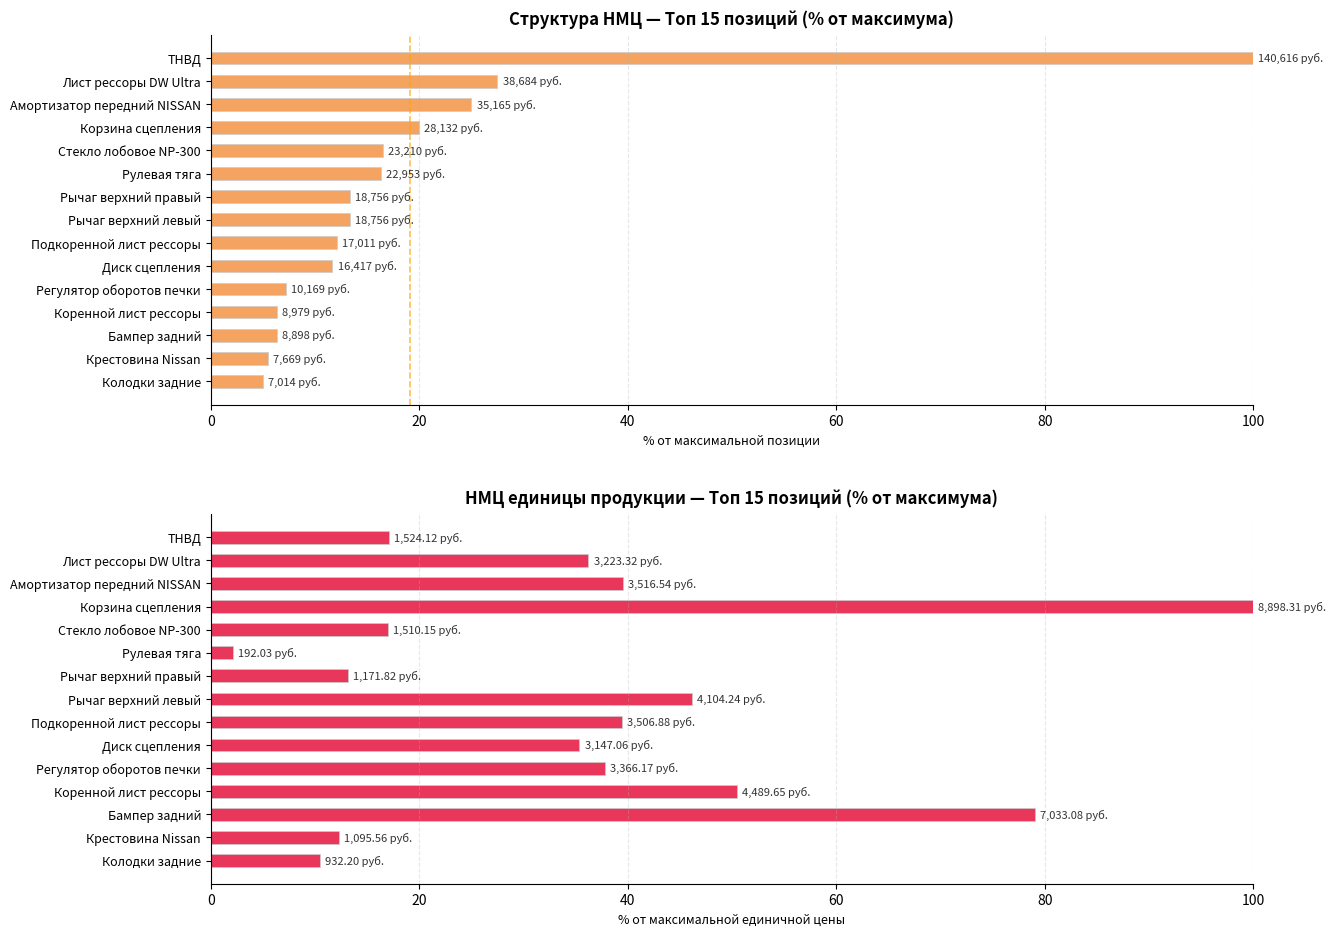

What is the minimum value for НМЦ единицы продукции?

2.2